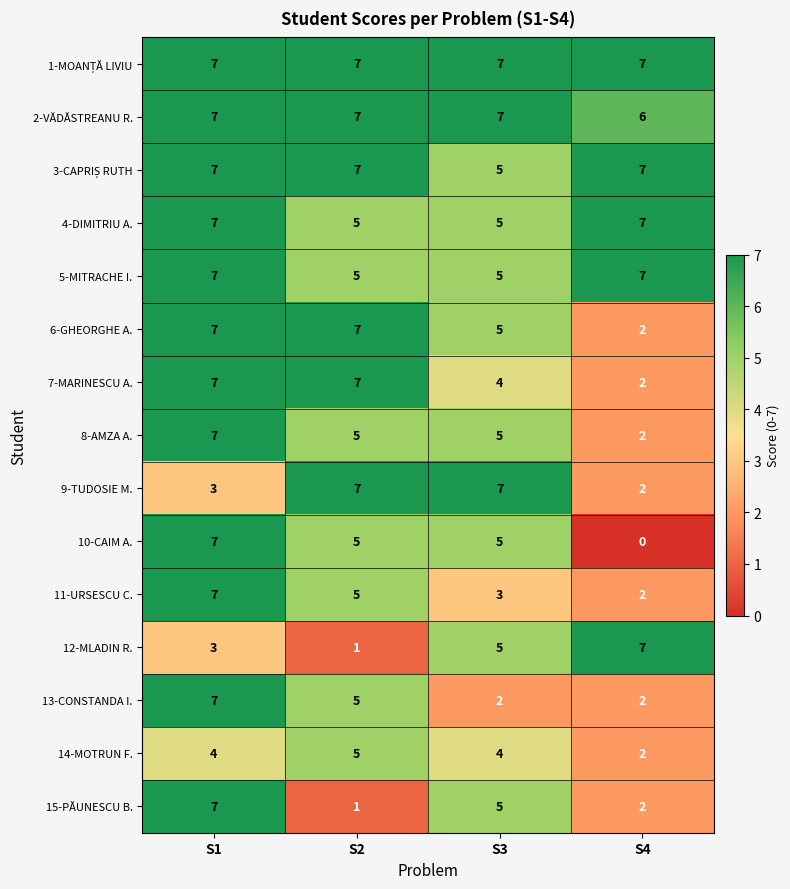

At which category is the sum across all series the highest?

S1